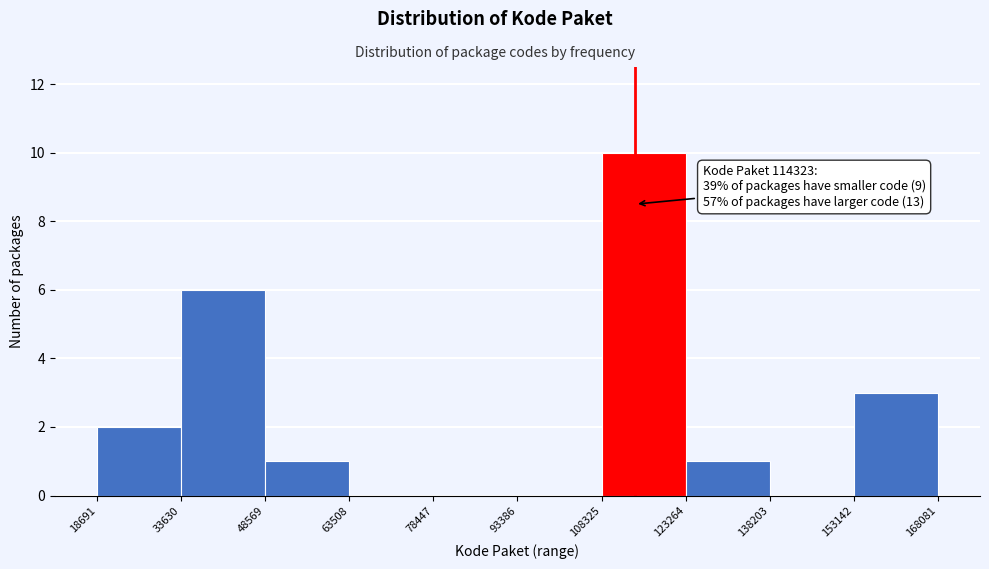

Which range on the x-axis has the tallest bar?

108325 to 123264